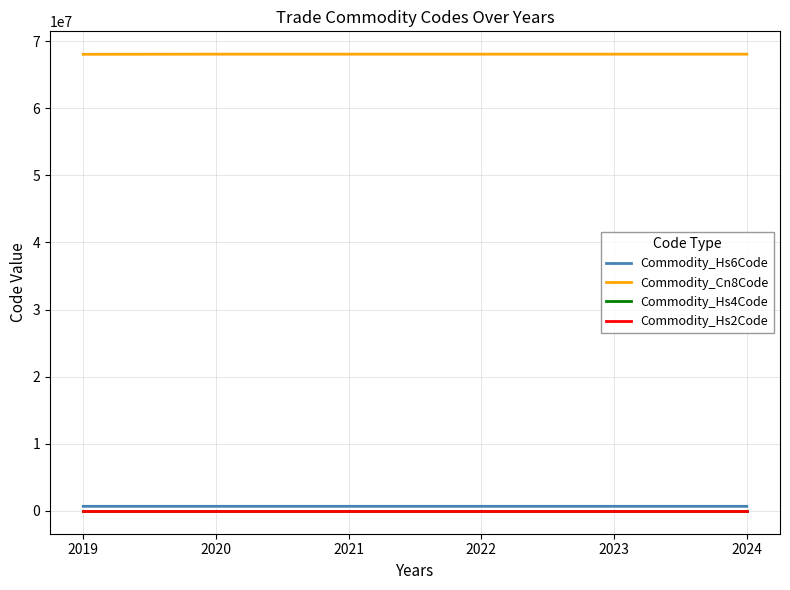

How many lines are shown in the chart?

4